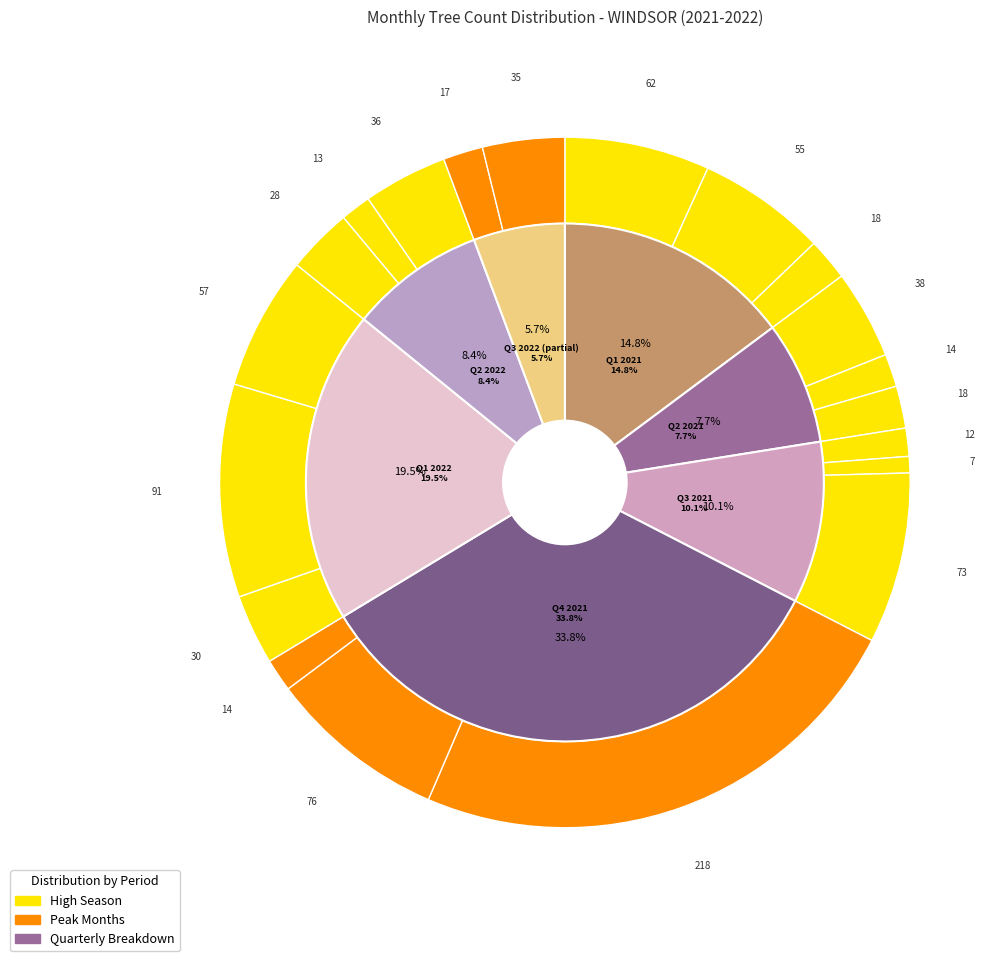

The 2022-04 slice represents 3% of the pie. True or false?

True